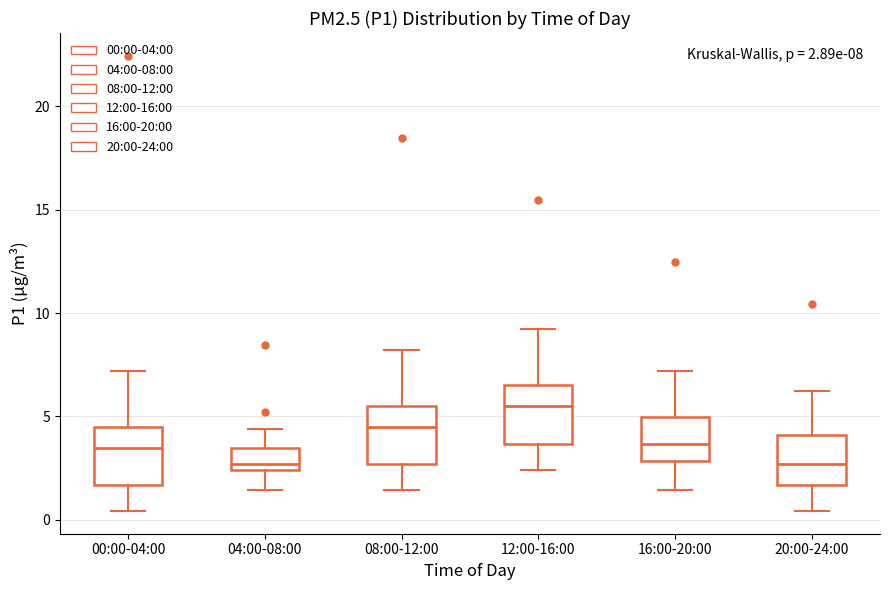

Which box's median line is the highest?

12:00-16:00